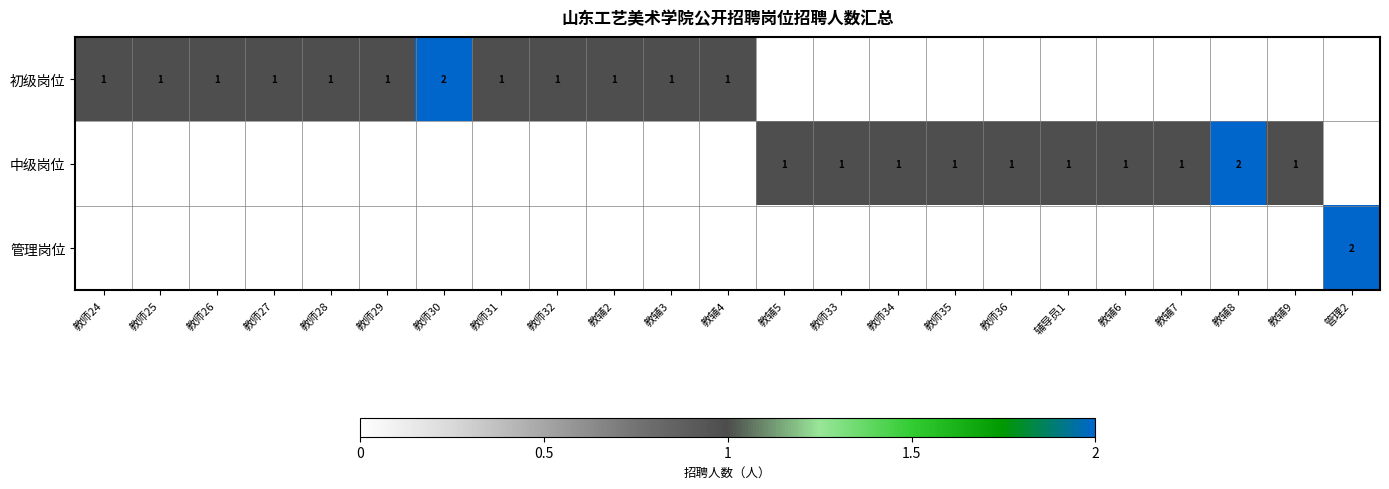

True or false: 中级岗位 has a value of 1 at 教师34.

True